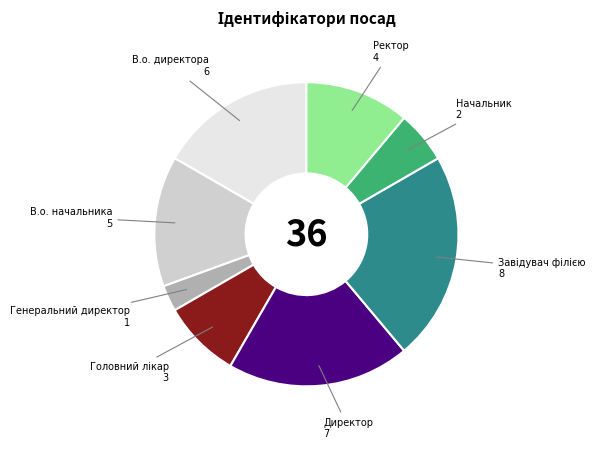

What is the ratio of the value at Директор to the value at Начальник?

3.5